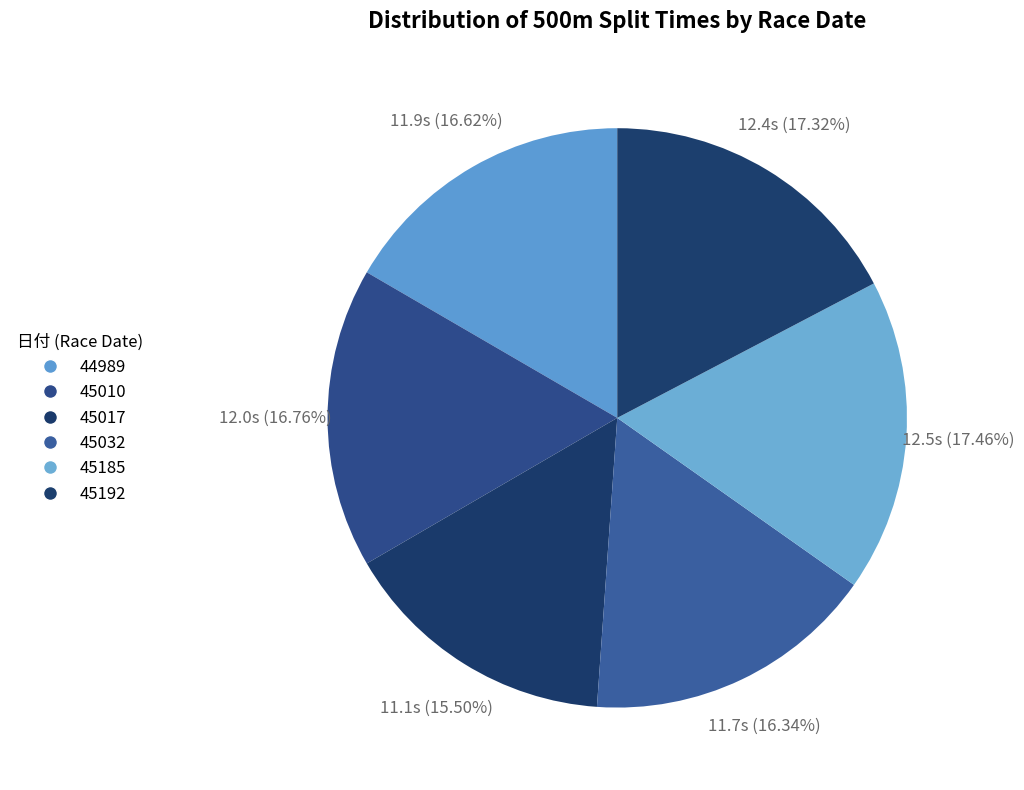

What is the change in value from 45010 to 45192?

+0.4